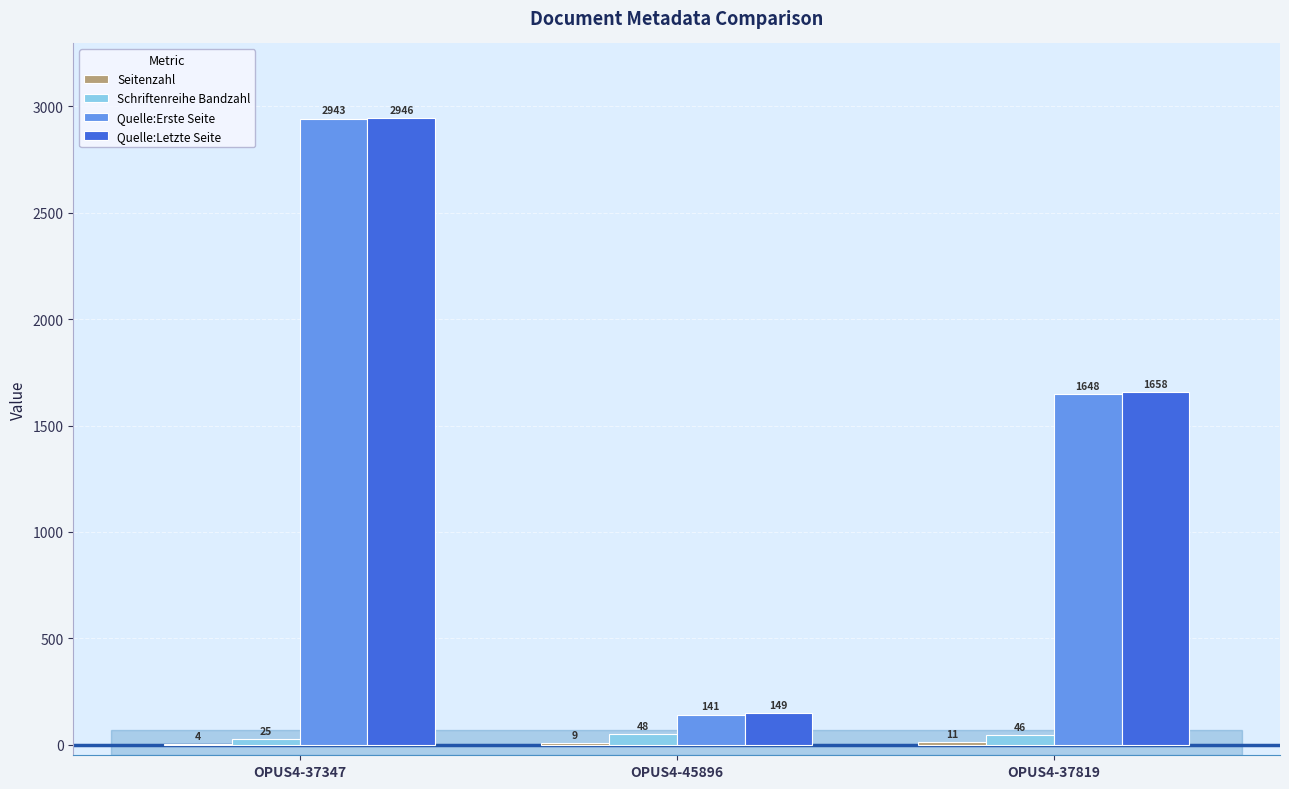

At which category is the sum across all series the highest?

OPUS4-37347